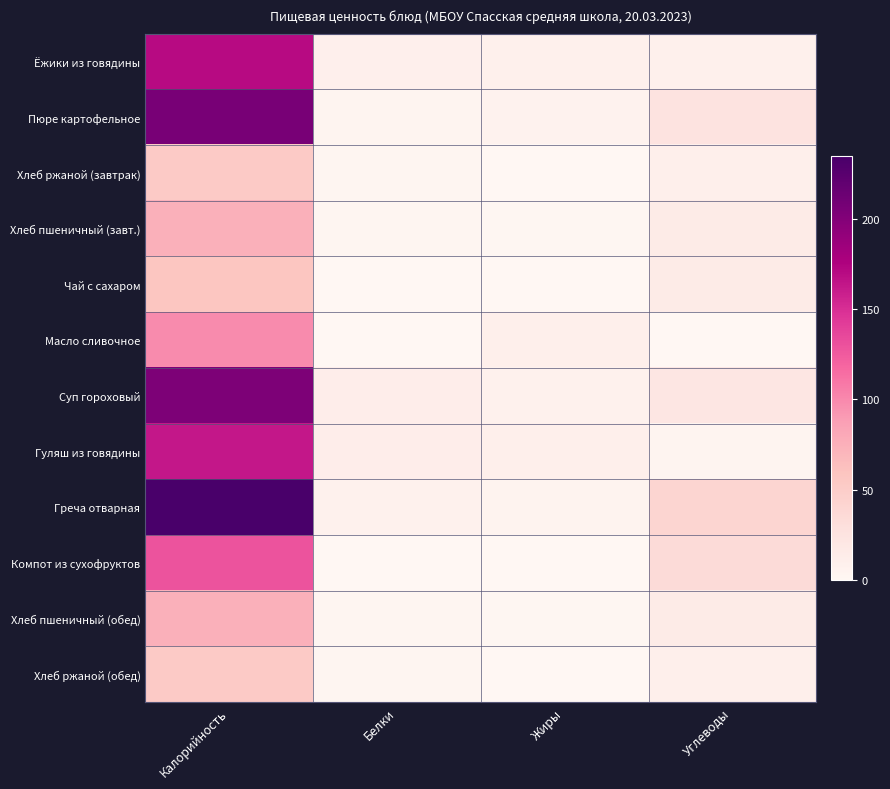

What is the difference between the highest and lowest values at Калорийность?

182